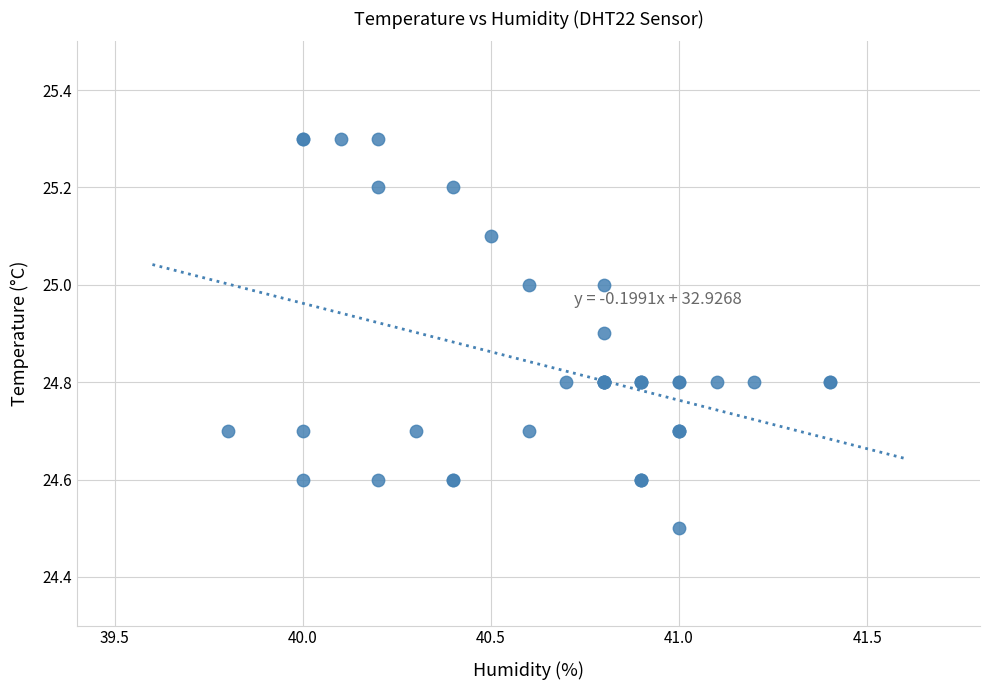

What Y value in the scatter plot is closest to 24?

24.5